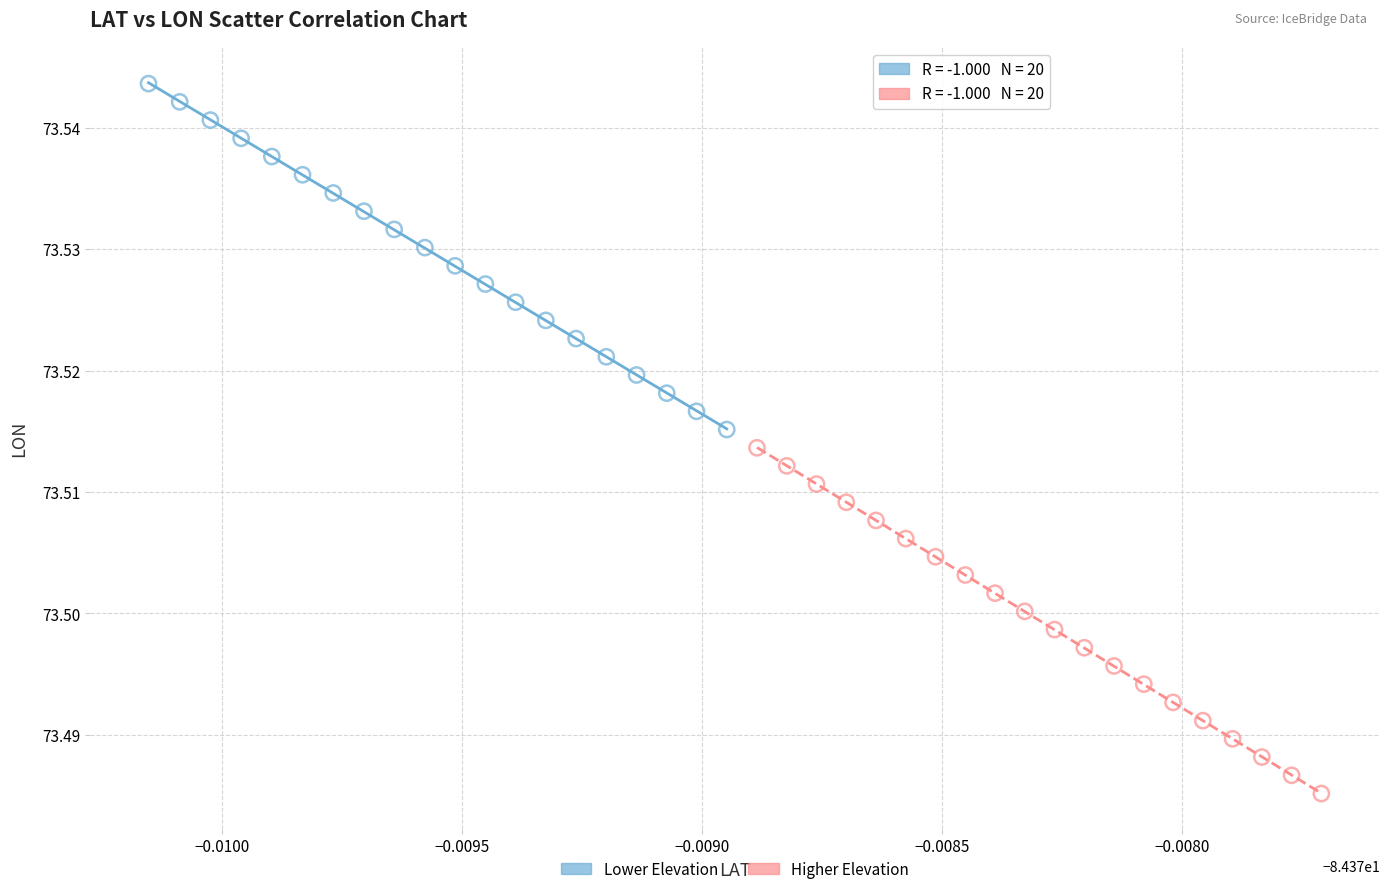

Which series has the widest spread of Y values?

Lower Elevation